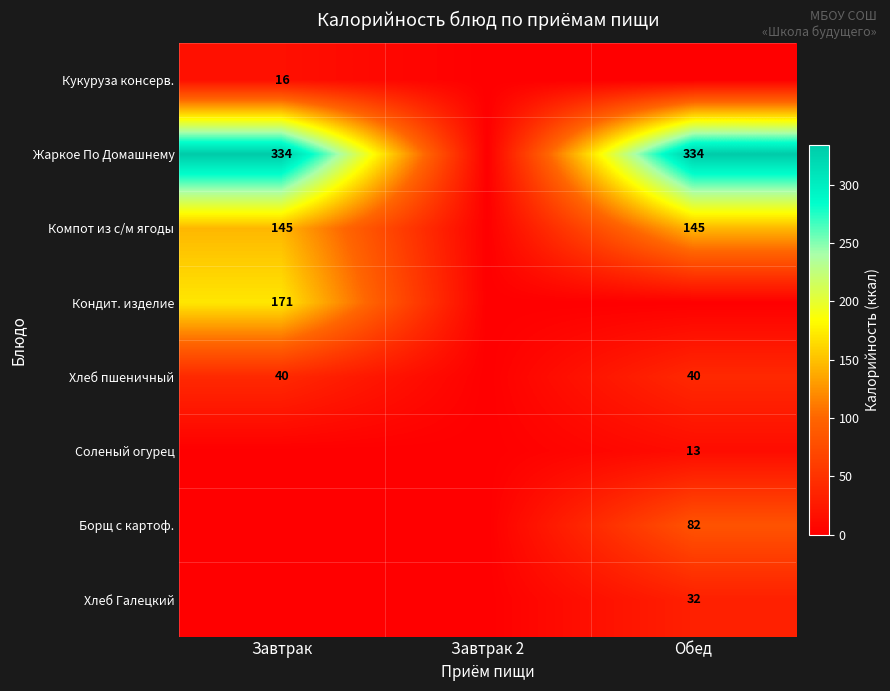

The value of Компот из с/м ягоды at Обед is 229. True or false?

False